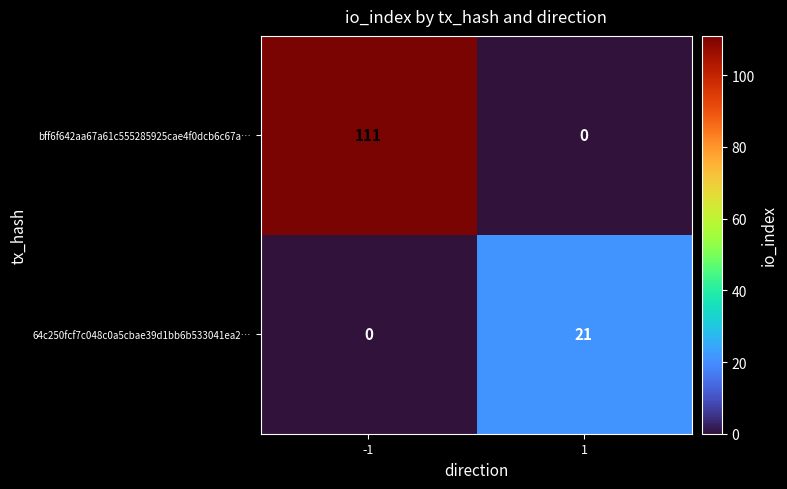

At how many categories does at least one series exceed 93?

1